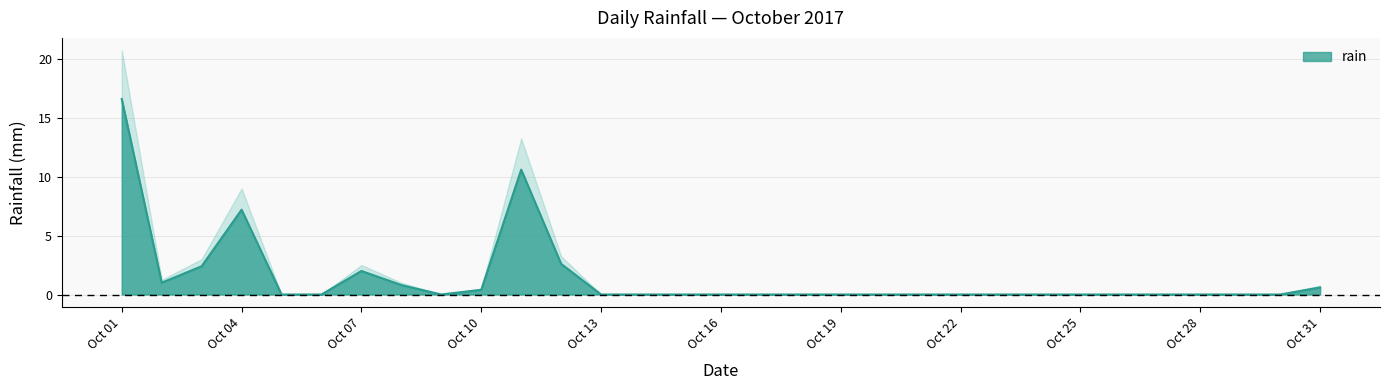

True or false: the data has more than 1 interior local peaks.

True